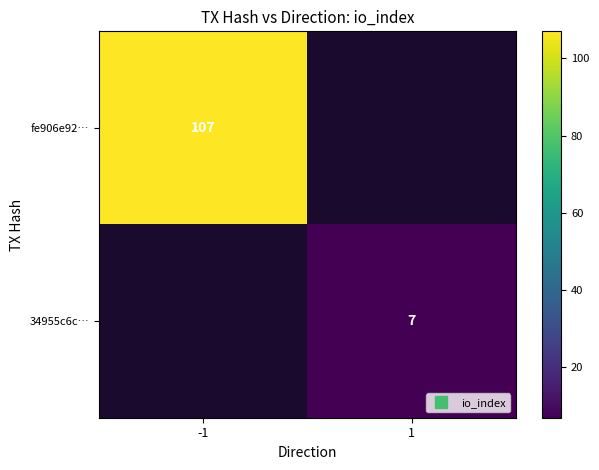

What is the total value across all series at -1?

107